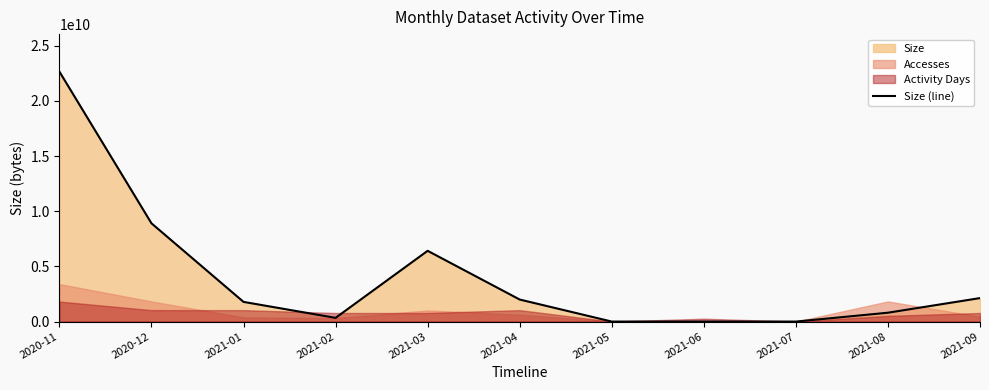

Approximately how many times larger is the value at 2021-08 compared to 2021-02?

2.4